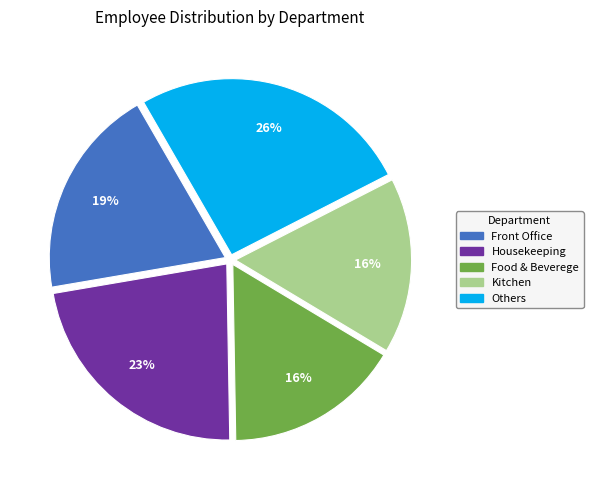

To the nearest percent, what is the difference between the largest and smallest slice percentages?

10%